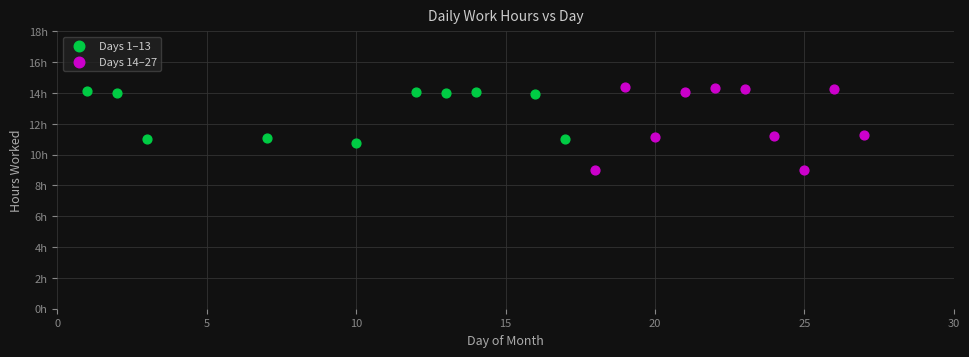

Which series reaches the maximum Y coordinate?

Days 14–27